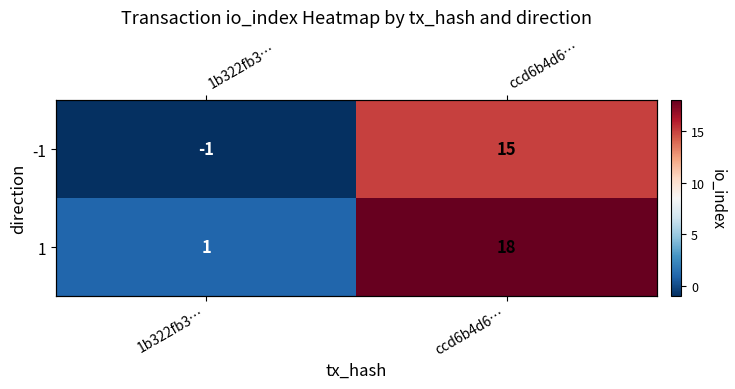

Count the 1 values in the range 1 to 18.

2